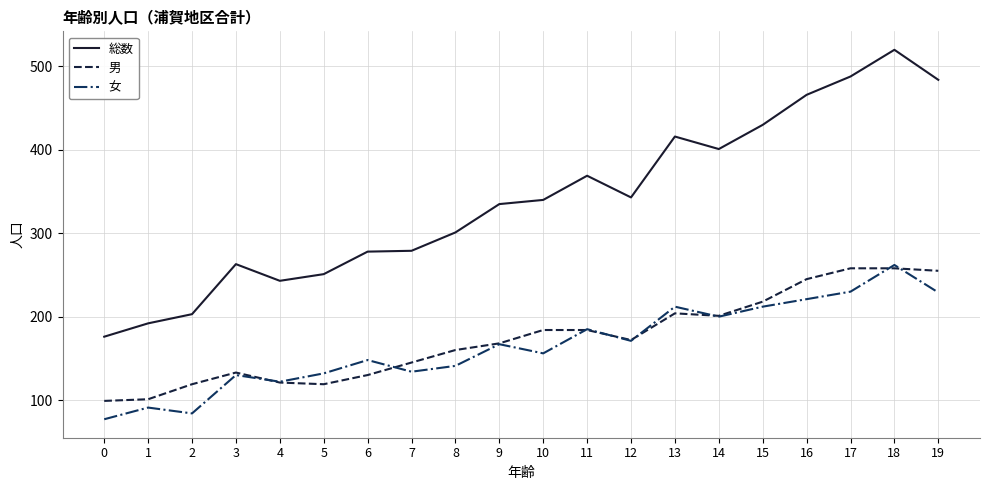

True or false: 総数 has a value of 343 at 12.

True